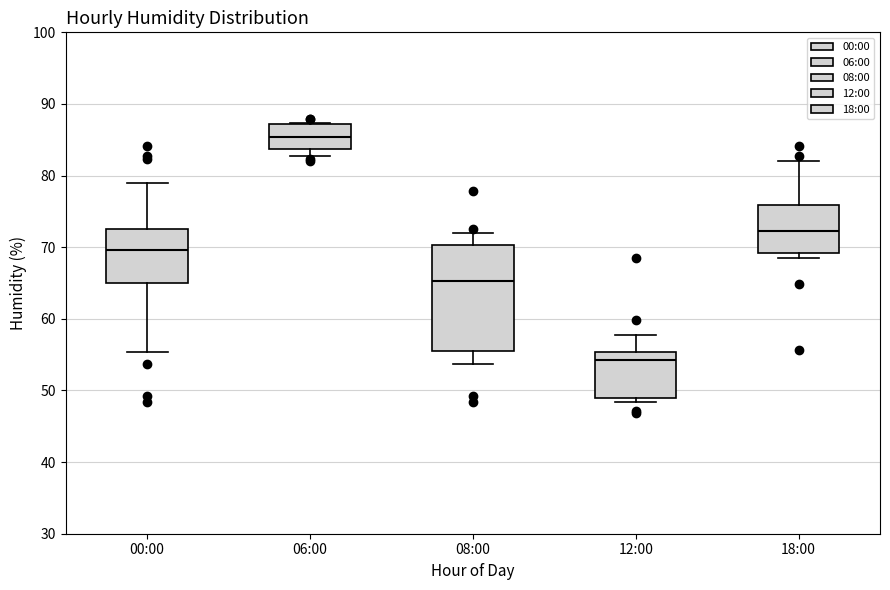

Which box's median line is the lowest?

12:00